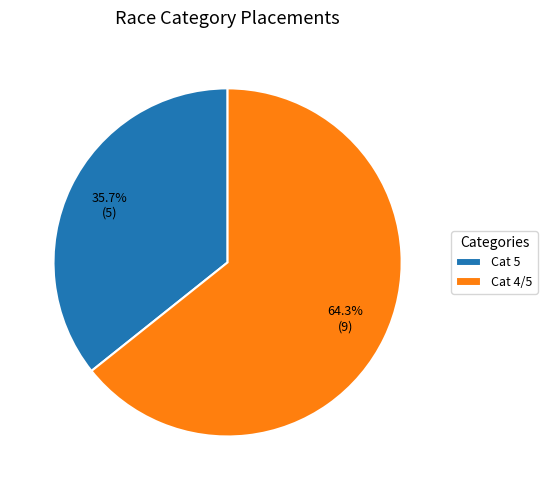

Between Cat 5 and Cat 4/5, which is larger?

Cat 4/5